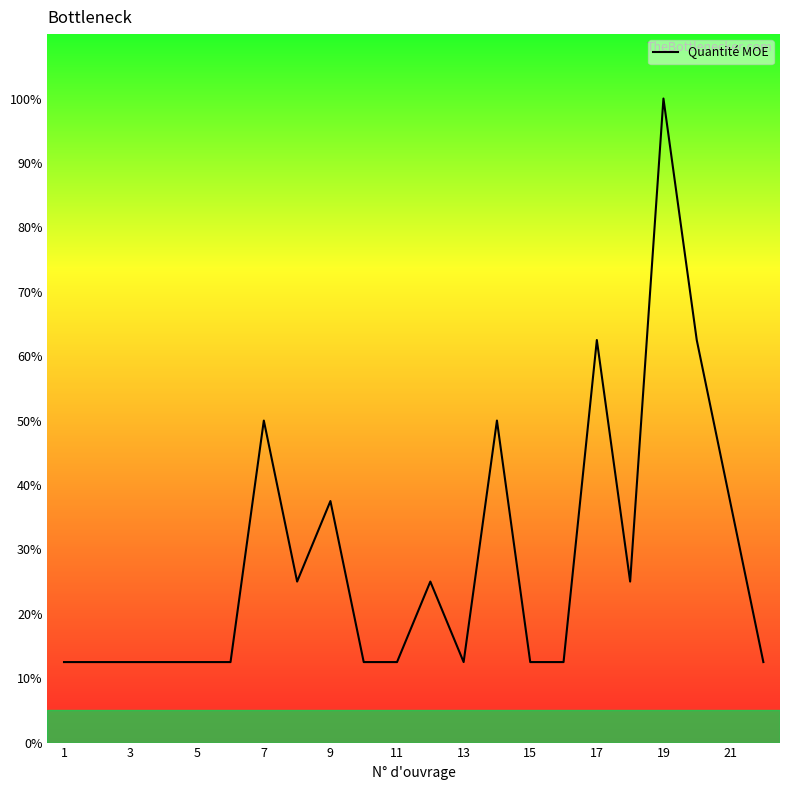

What is the minimum value shown in the chart?

12.5